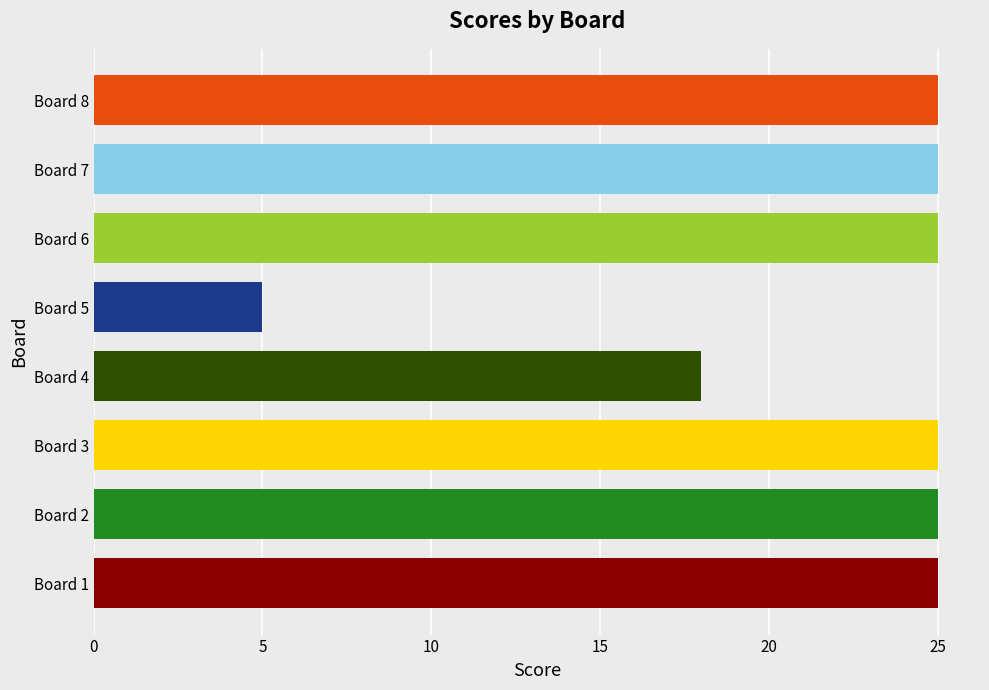

Where is the data nearest to the value 15?

Board 4